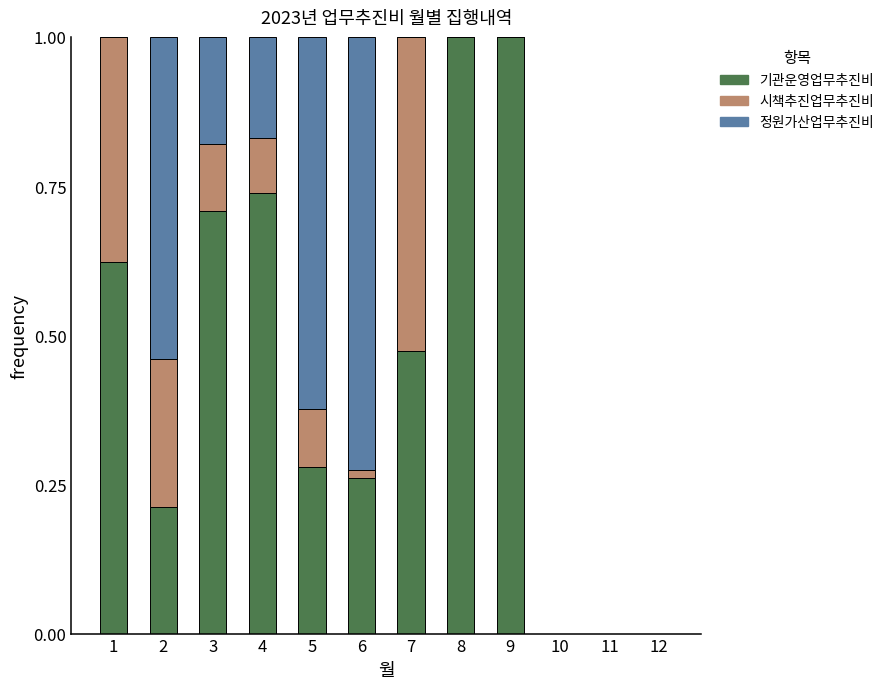

What is the total value across all series at 8?

1.0